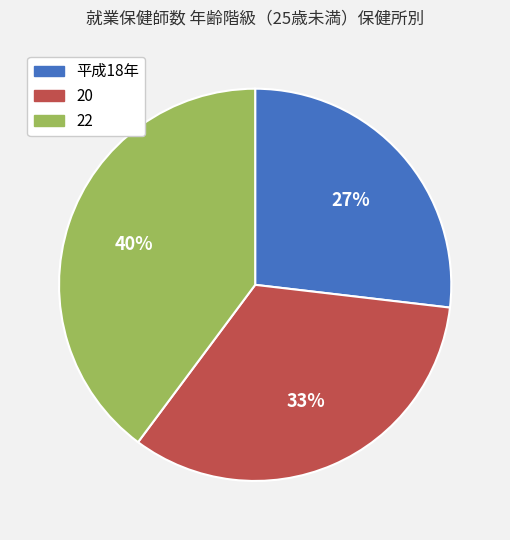

Combined, do 22 and 平成18年 account for over 50%?

Yes